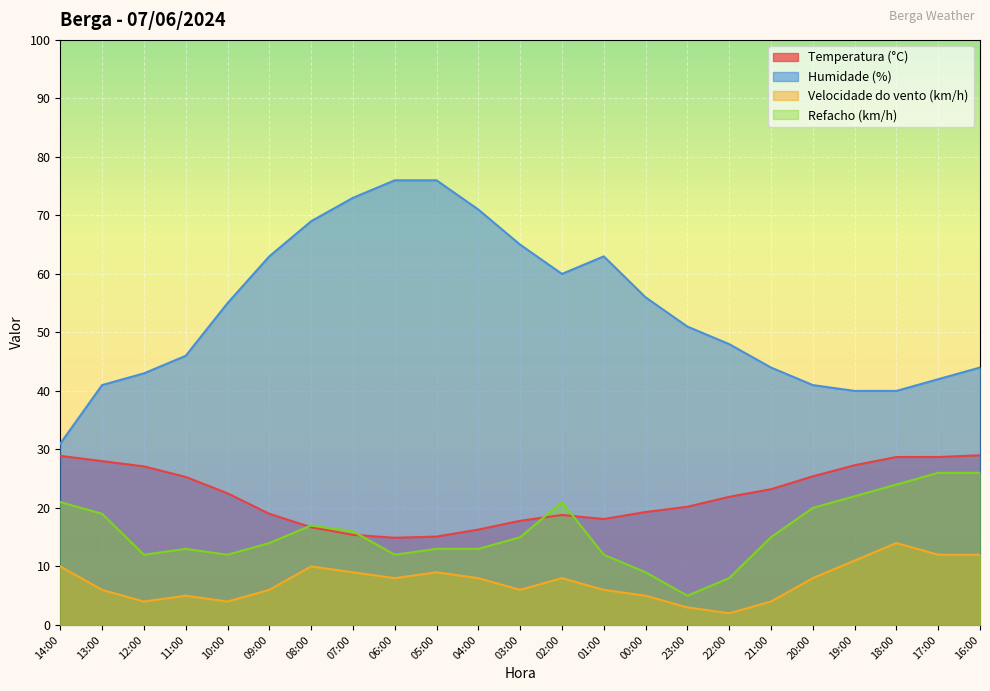

True or false: Temperatura (°C) and Refacho (km/h) intersect in this chart.

True